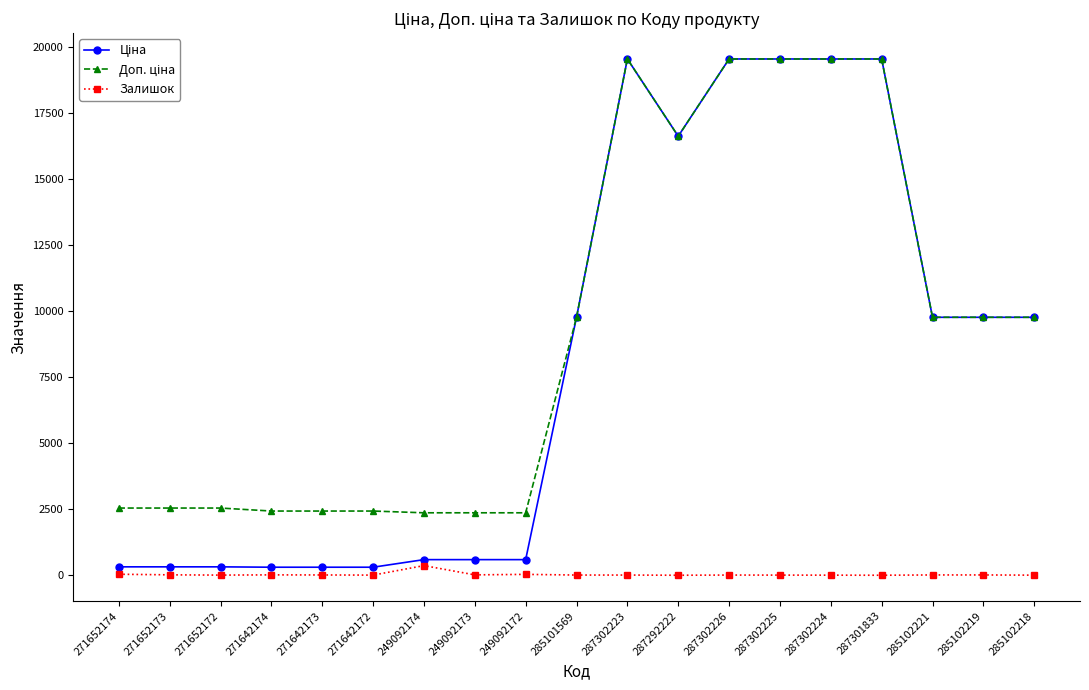

What is the greatest value displayed?

19564.9